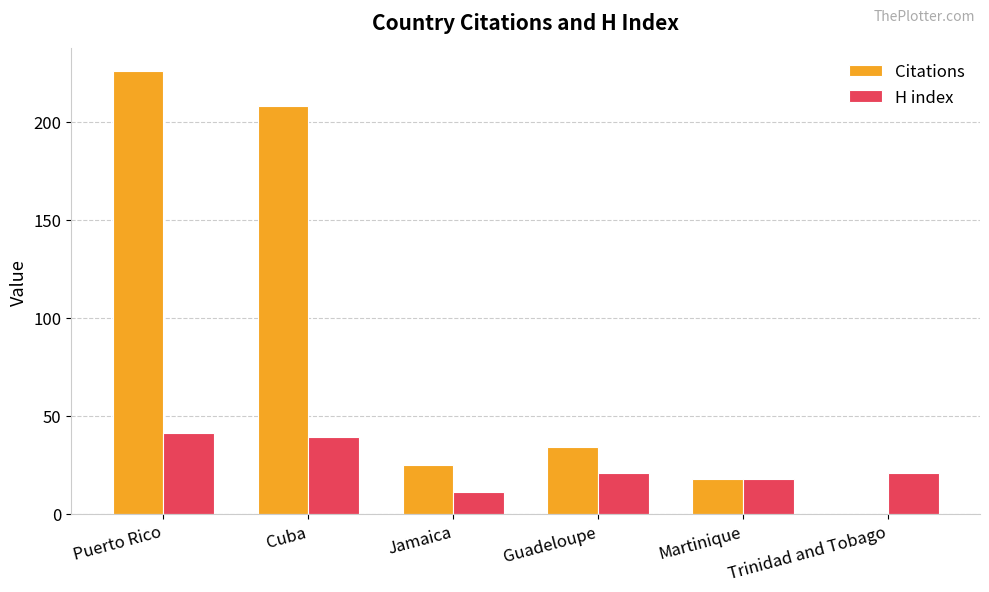

How many groups of bars are there?

6